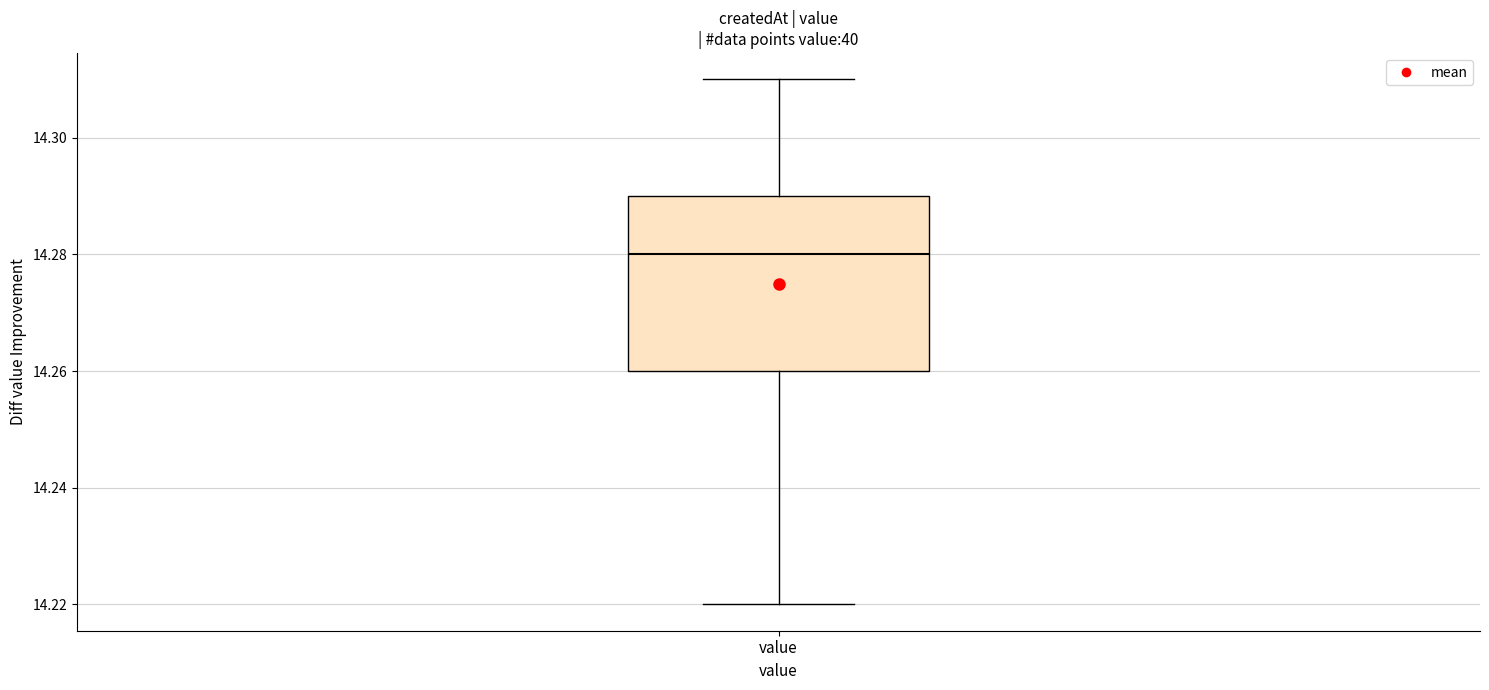

Read this box plot against the y-axis: the position of the median line, the range covered by the box, and the ends of both whiskers. The values are not printed on the chart, so give them approximately, as read against the axis.

median 14.28, box 14.26 to 14.29, whiskers 14.22 to 14.31